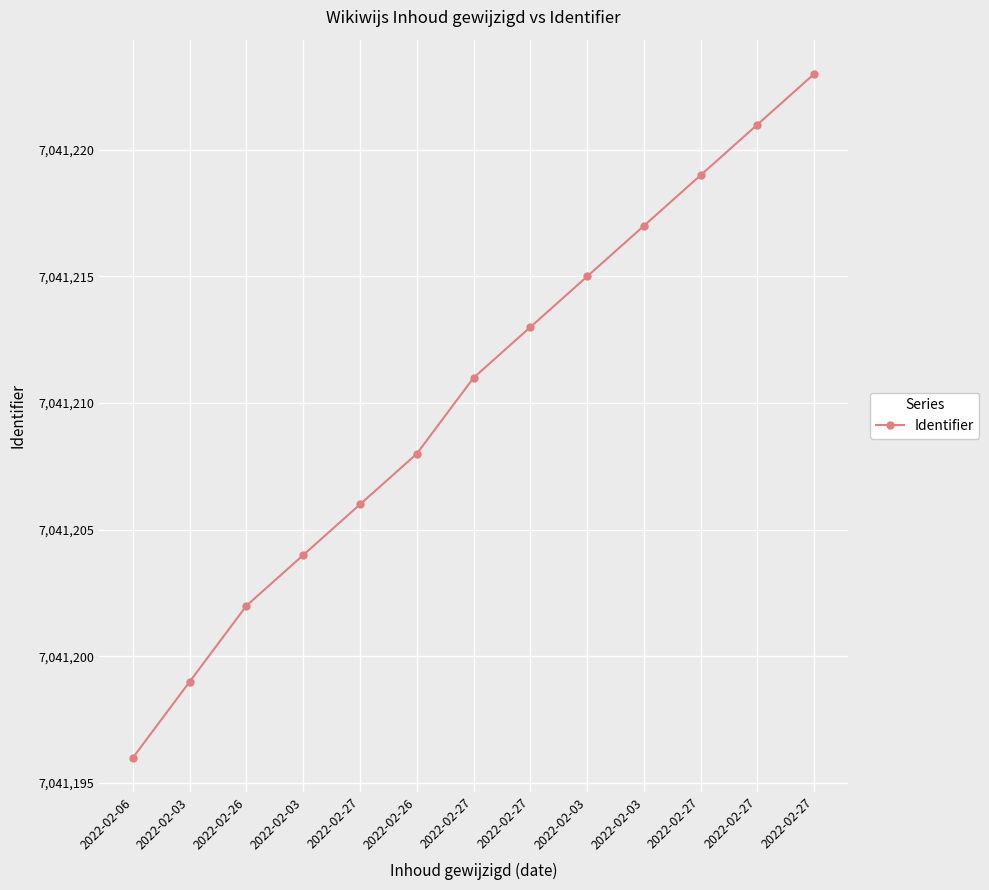

Between 2022-02-26 and 2022-02-27, which is larger?

2022-02-27